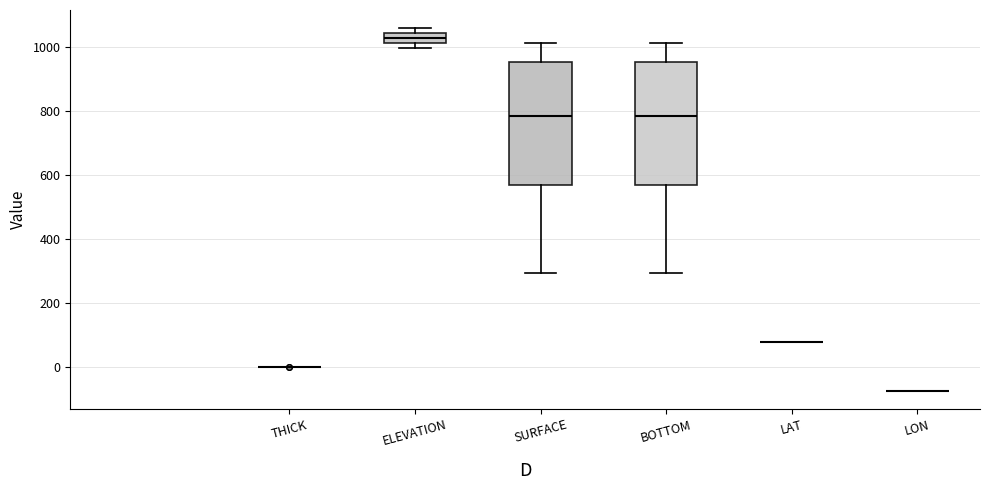

Reading left to right, read every box against the y-axis: the position of its median line, the range the box covers, and the ends of its whiskers. The values are not printed on the chart, so give them approximately, as read against the axis.

THICK: box collapsed to a line at 0, whiskers 0 to 0
ELEVATION: median 1020 (inside the box), box 1020 to 1040, whiskers 1000 to 1060
SURFACE: median 780, box 560 to 960, whiskers 300 to 1020
BOTTOM: median 780, box 560 to 960, whiskers 300 to 1020
LAT: box collapsed to a line at 80, whiskers 80 to 80
LON: box collapsed to a line at -80, whiskers -80 to -80